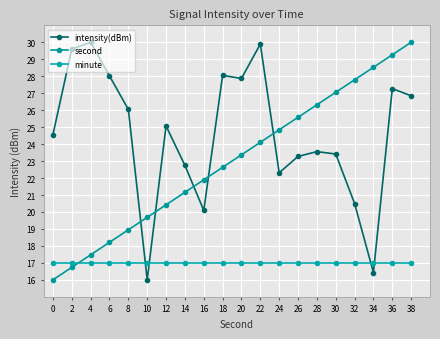

The value of minute at 4 is 27.3. True or false?

False